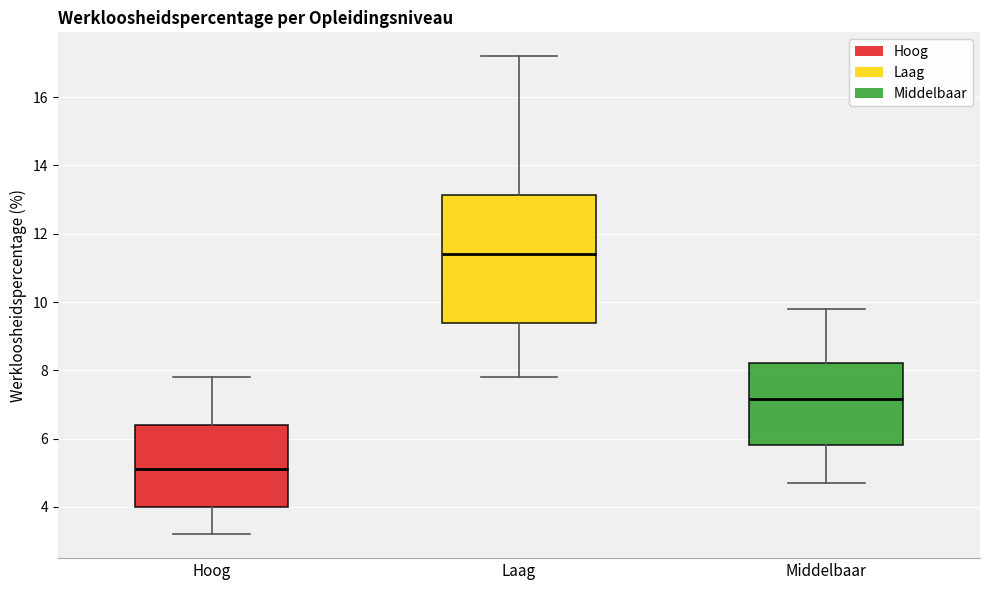

Which box has the highest median line?

Laag